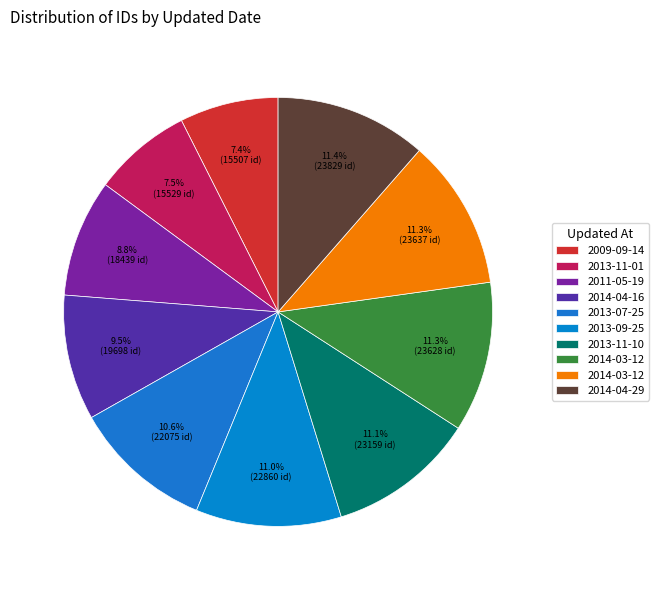

How many segments does this pie chart have?

10